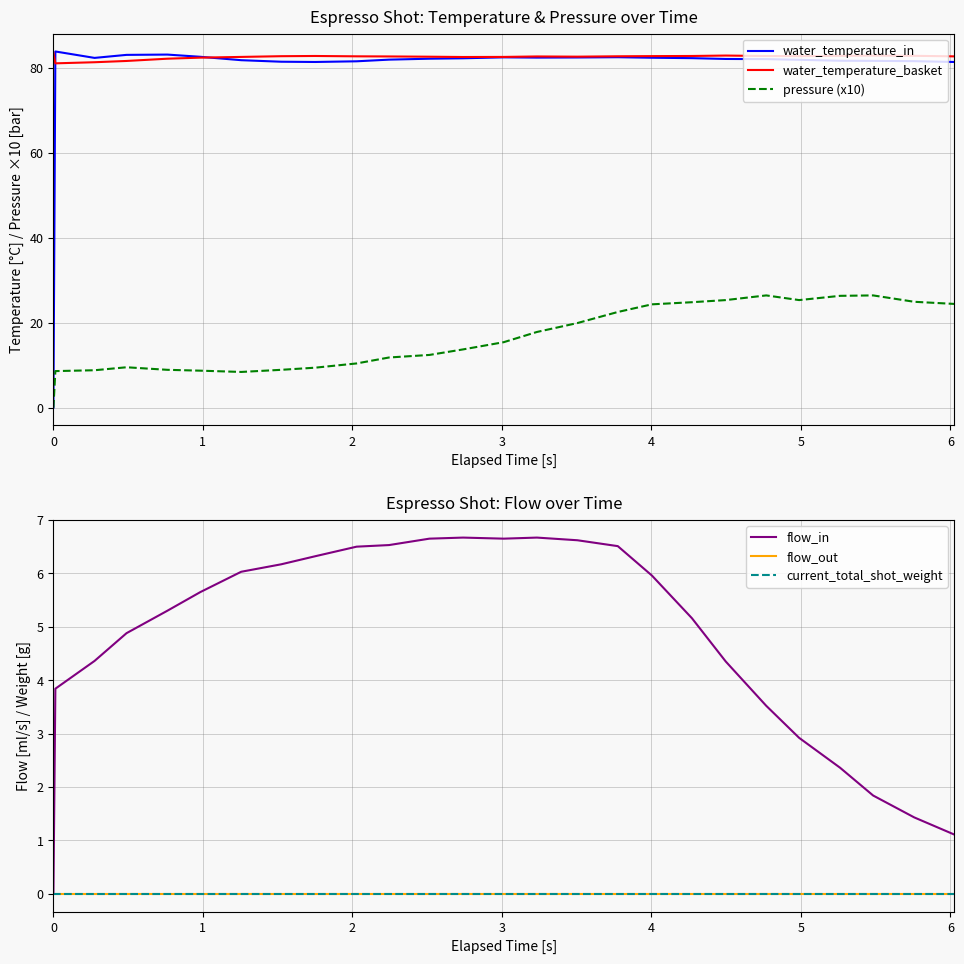

True or false: pressure (x10) and water_temperature_basket cross at least once.

False